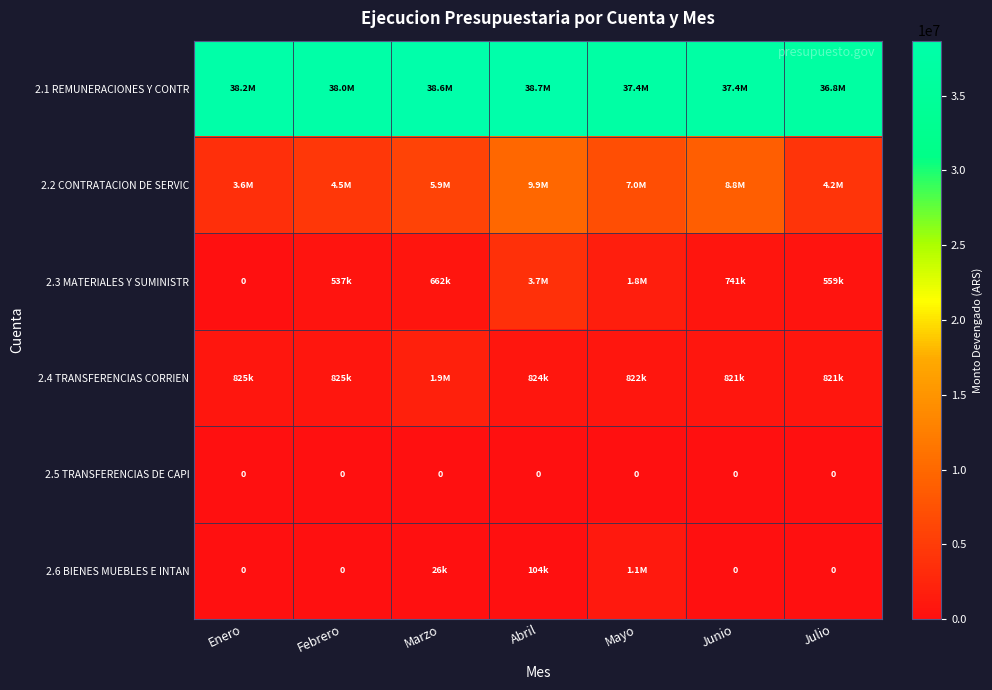

True or false: 2.6 BIENES MUEBLES E INTAN has a value of 0.0 at Junio.

True